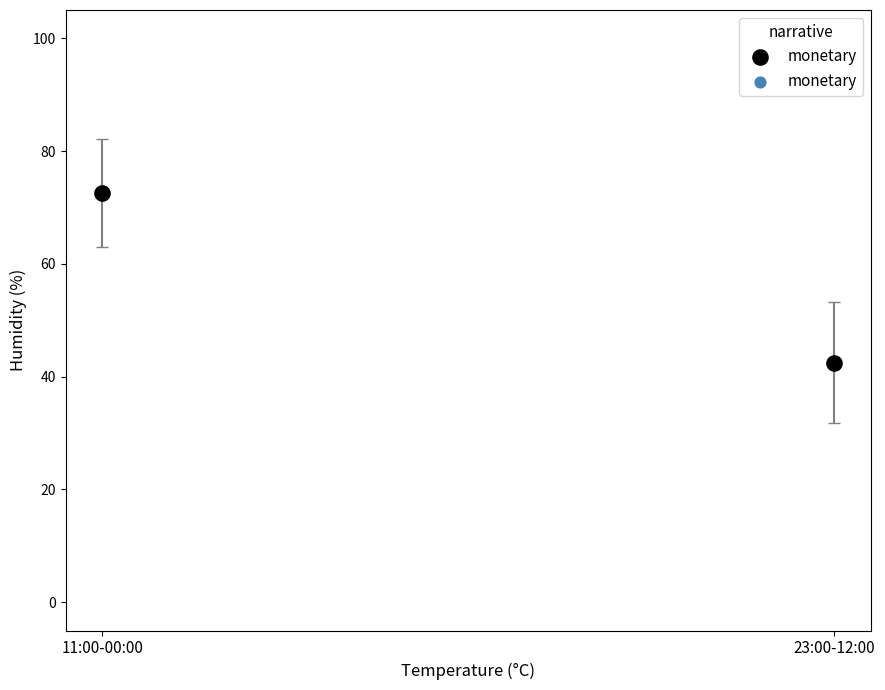

What is the average Y value?

57.5